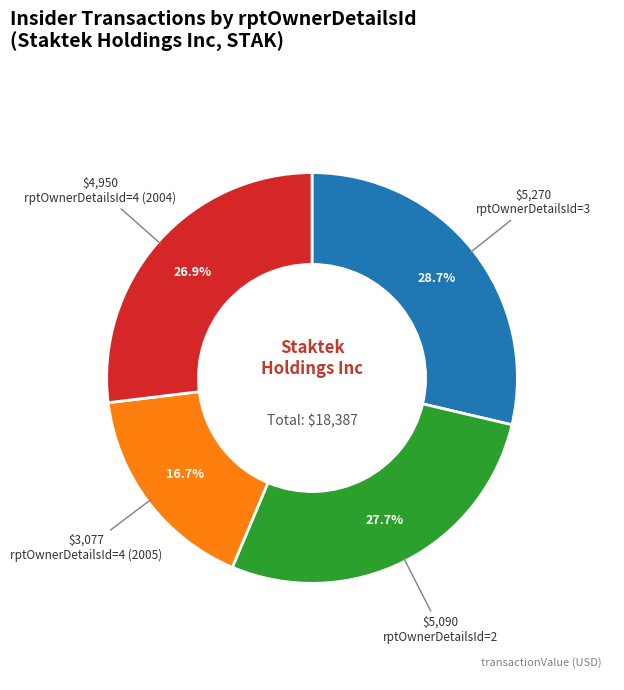

Is there any slice that represents more than half of the pie?

No